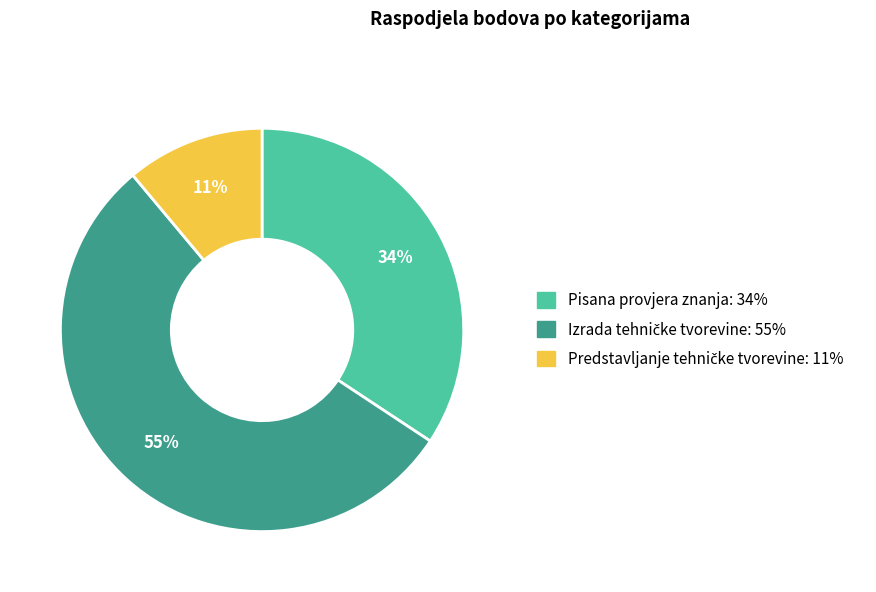

To the nearest percent, what percentage of the pie is Pisana provjera znanja?

34%